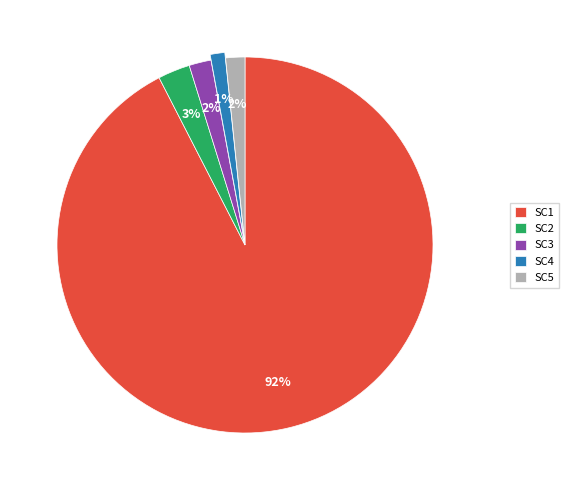

Combined, do SC5 and SC3 account for over 50%?

No